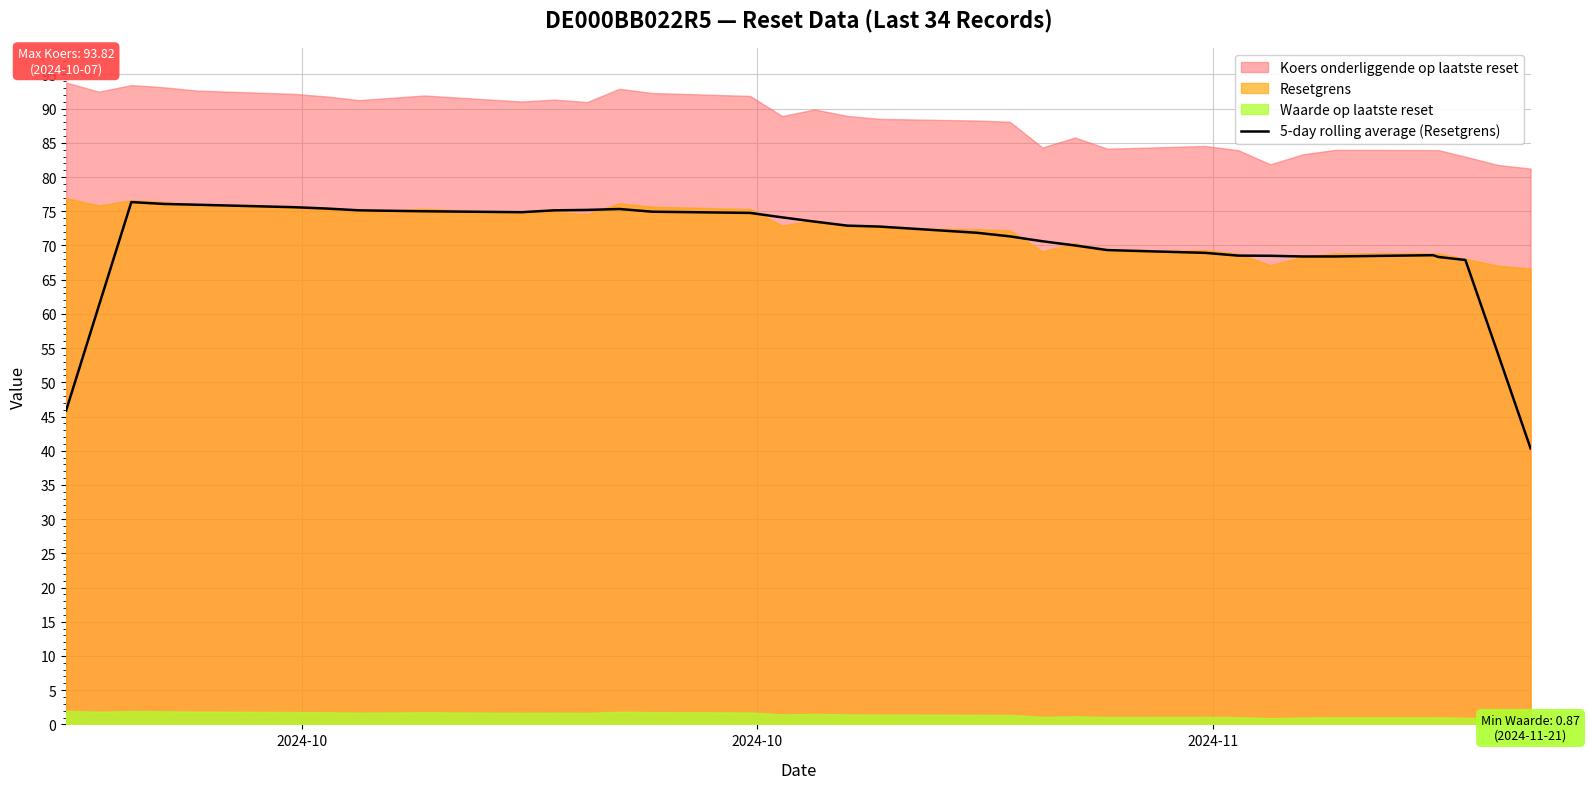

How many points are higher than both their immediate neighbors (excluding endpoints)?

3